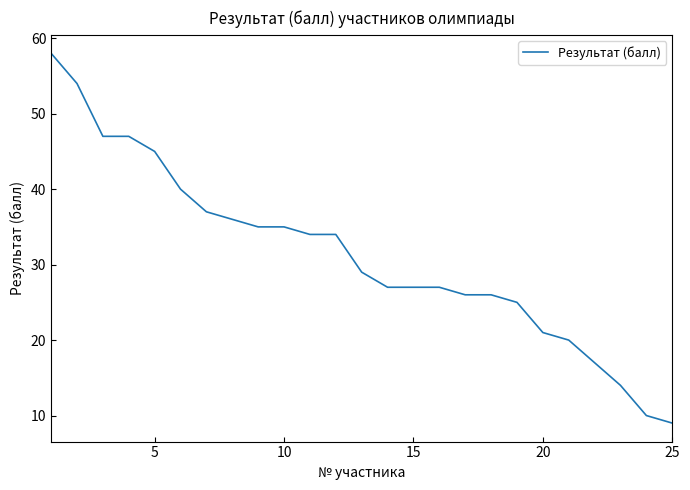

What is the smallest value displayed?

9